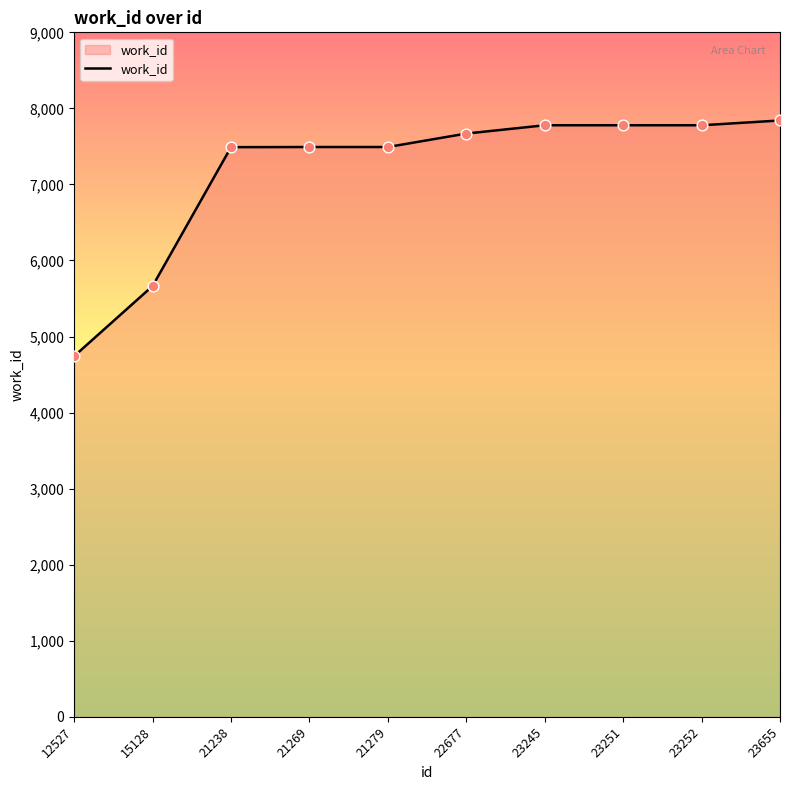

Which has a higher value, 22677 or 15128?

22677